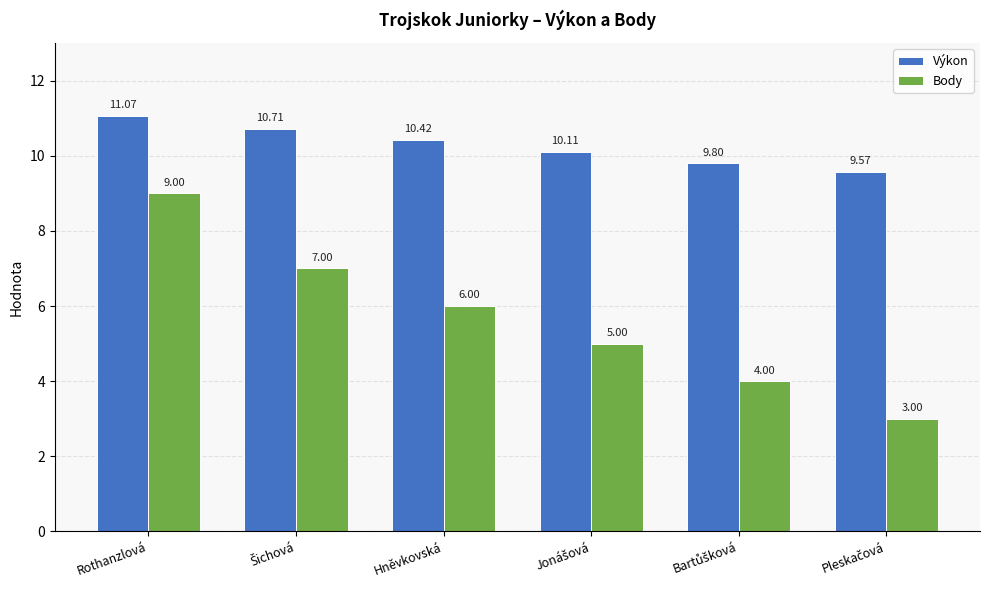

Where does the Výkon series first go above 10?

Rothanzlová